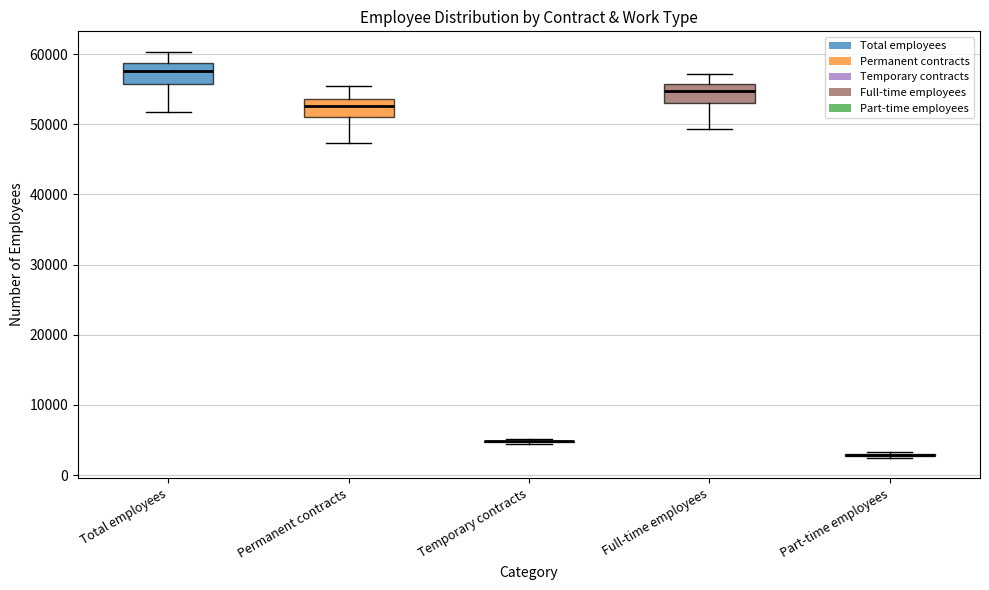

Where does the lower whisker of the box for Total employees end on the y-axis? The values are not printed on the chart, so give them approximately, as read against the axis.

52000